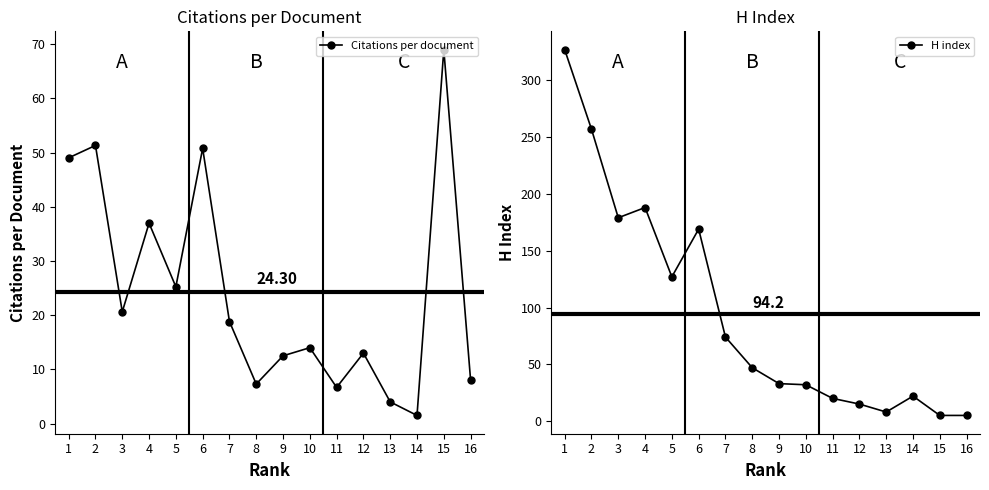

How many interior local valleys does the Citations per document series have?

5